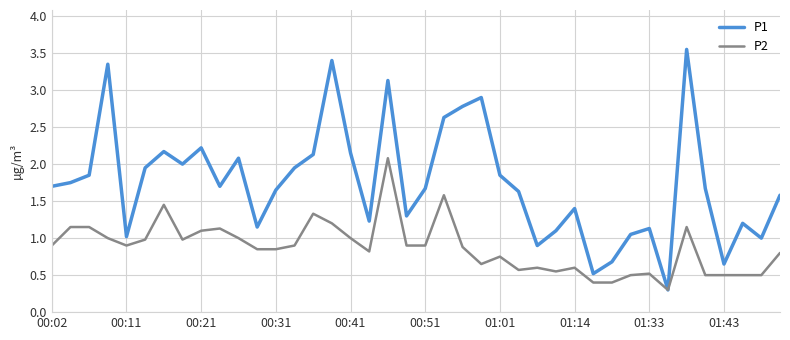

Which series has the widest spread of values?

P1